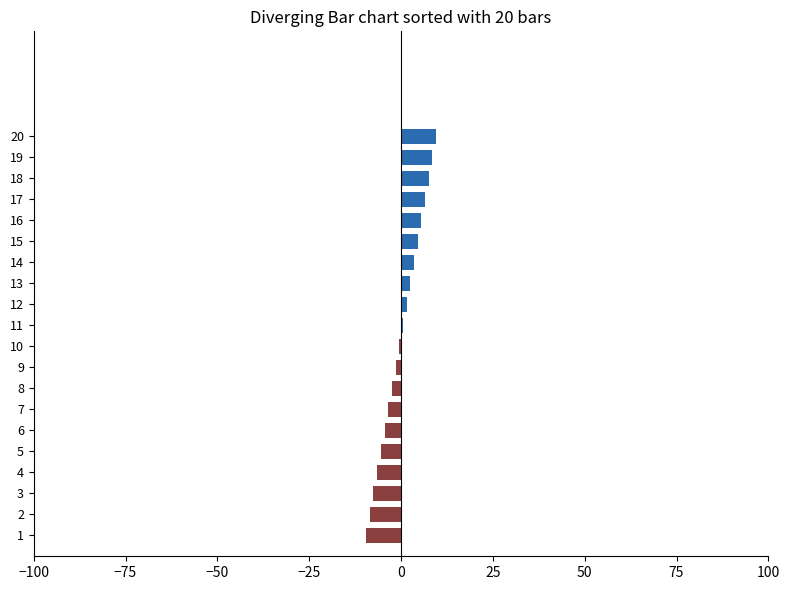

How many distinct data groups are displayed?

1